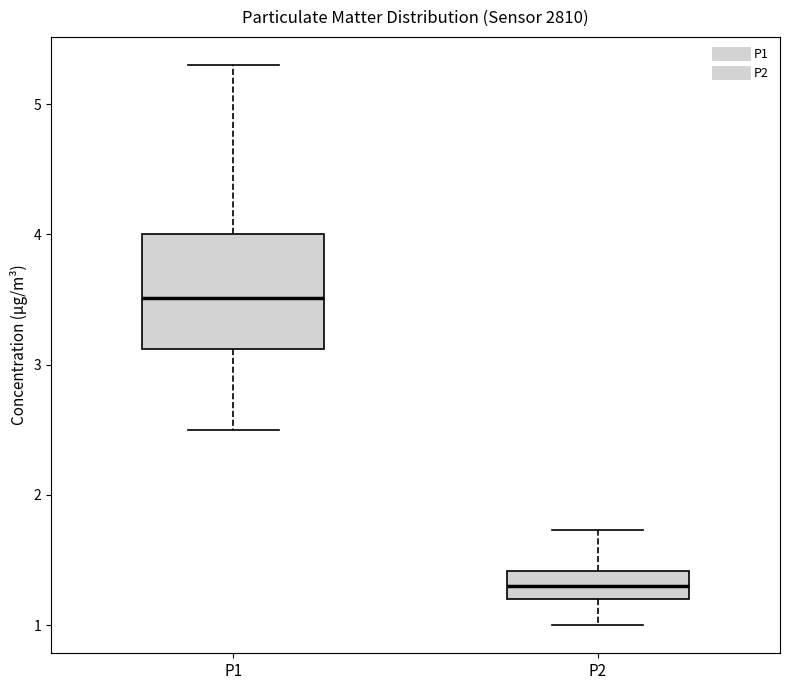

Which box has the highest median line?

P1